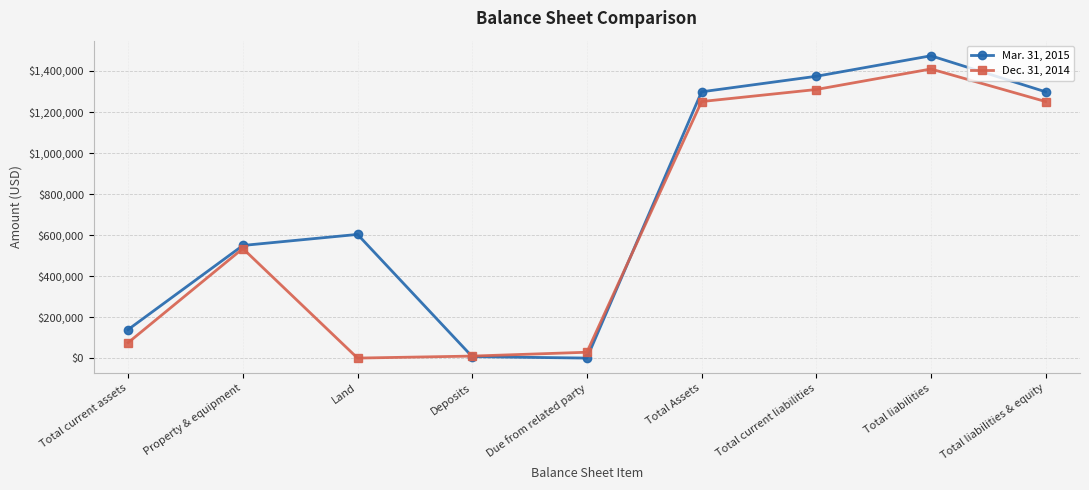

After their last crossing, which series has the higher values: Mar. 31, 2015 or Dec. 31, 2014?

Mar. 31, 2015